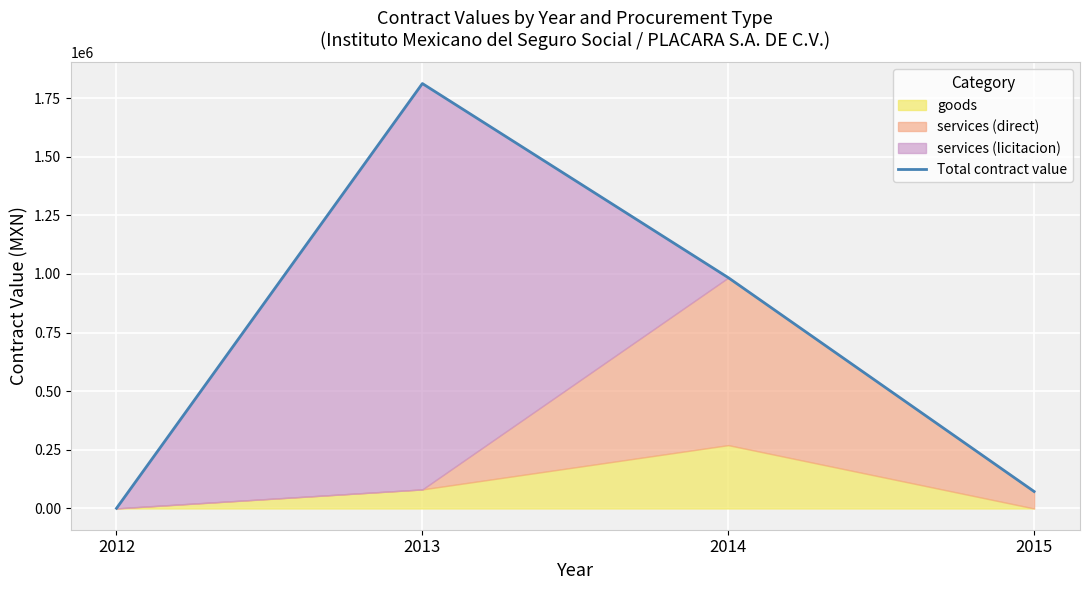

What is the value of the 1st point from the left?

711.4